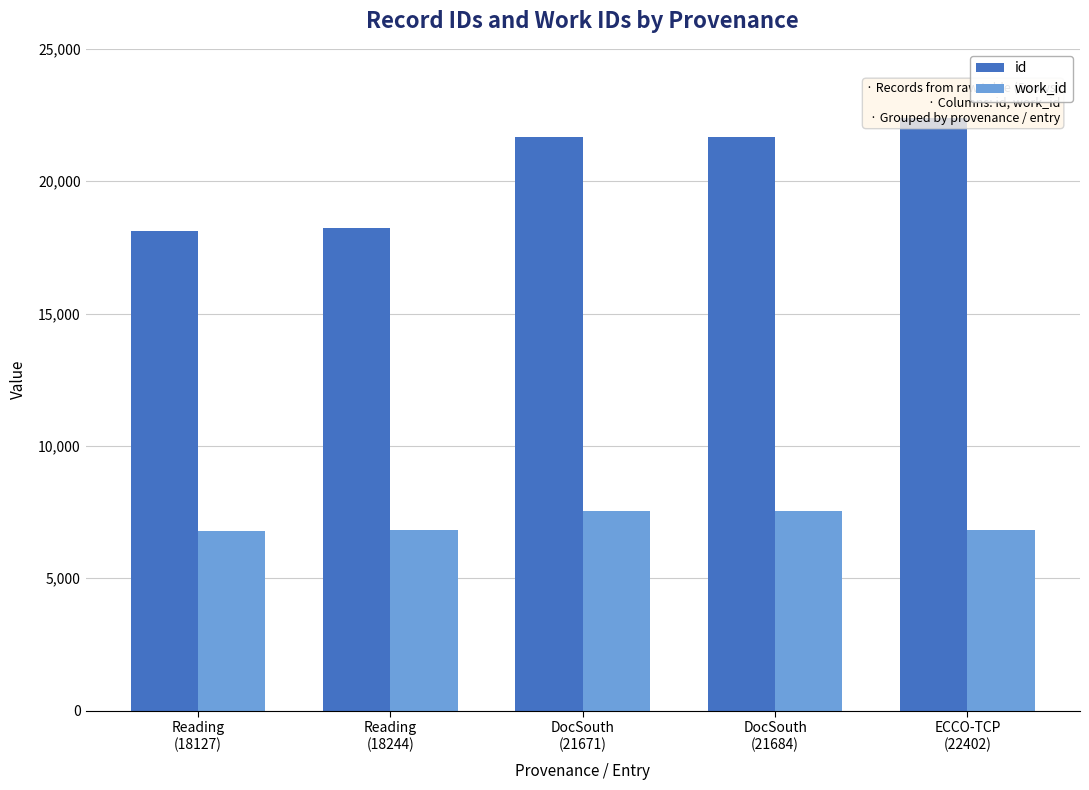

The value of id at DocSouth
(21684) is 31009. True or false?

False